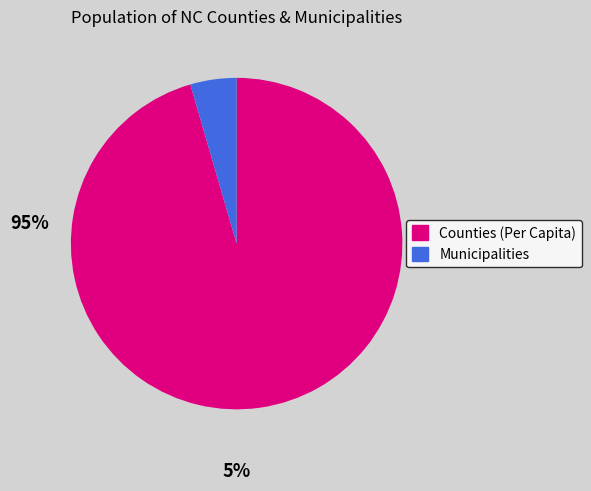

Is there a majority slice in this chart?

Yes